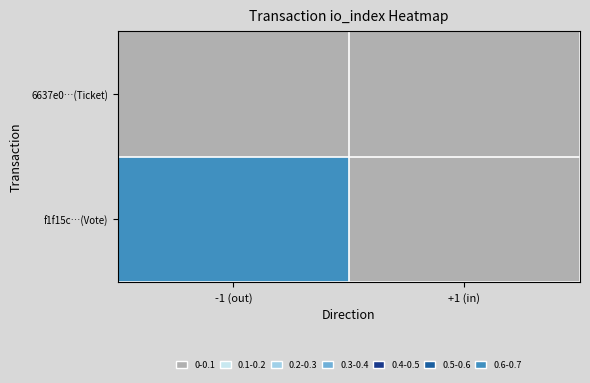

What is the greatest value displayed?

1